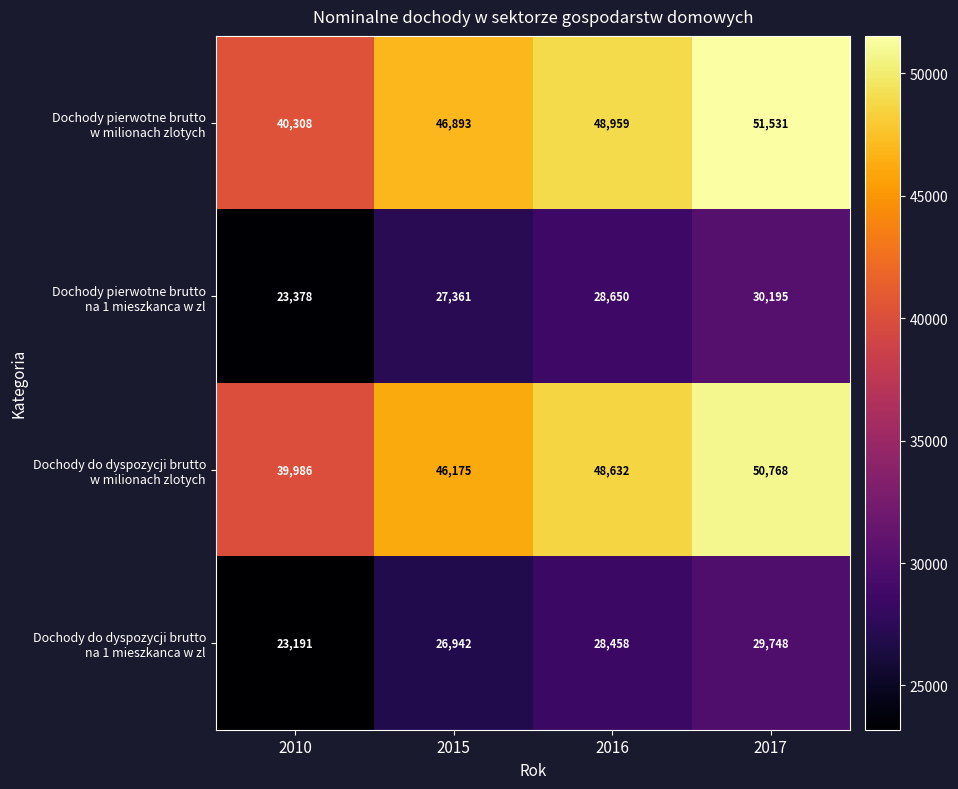

At which category is the sum across all series the highest?

2017